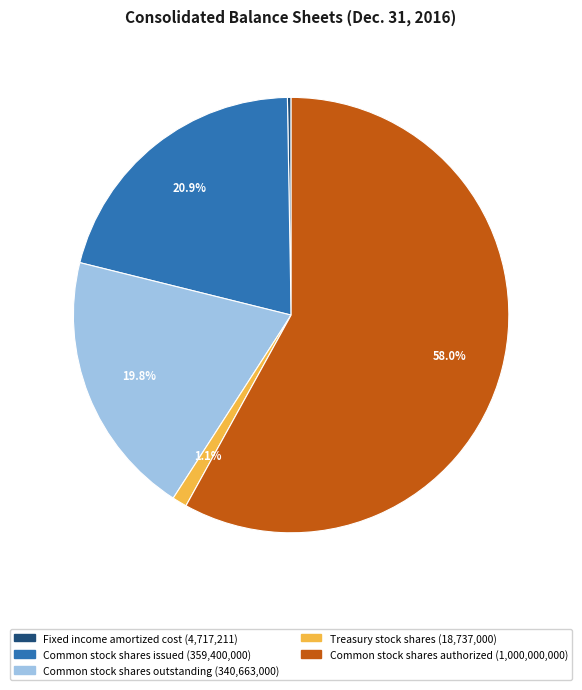

Which category has the biggest portion of the pie?

Common stock shares authorized